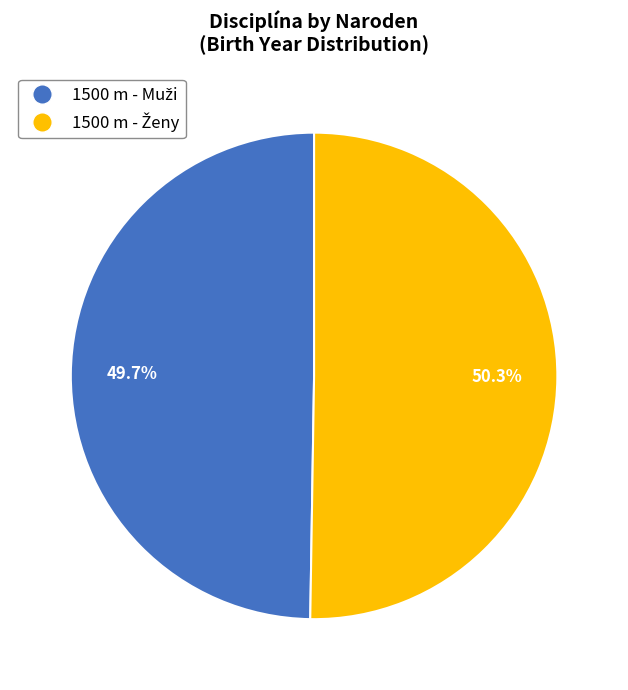

Is there a majority slice in this chart?

Yes